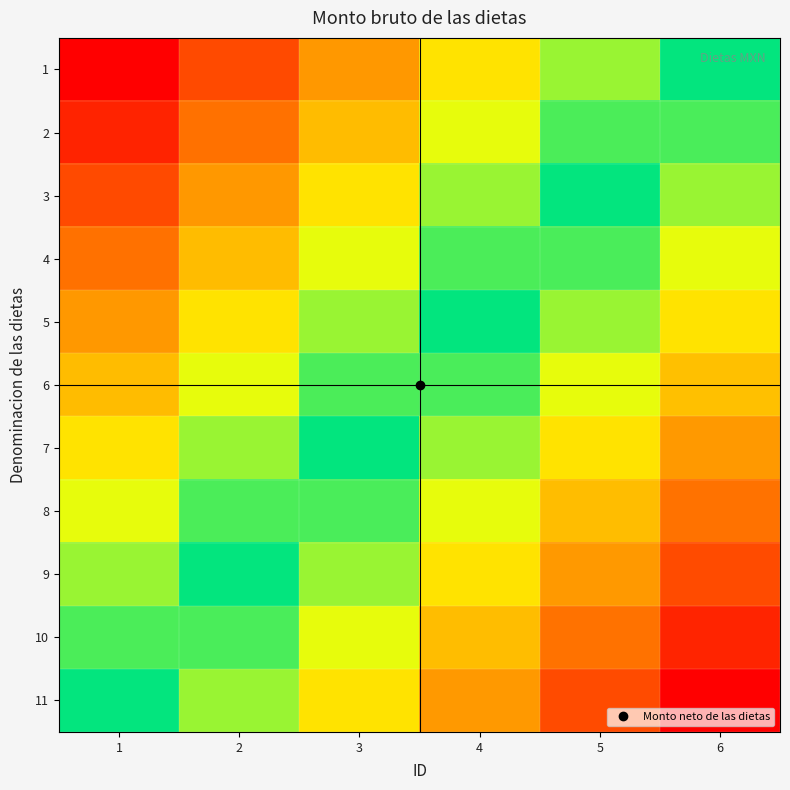

What is the spread (max minus min) of values at 5?

50.0